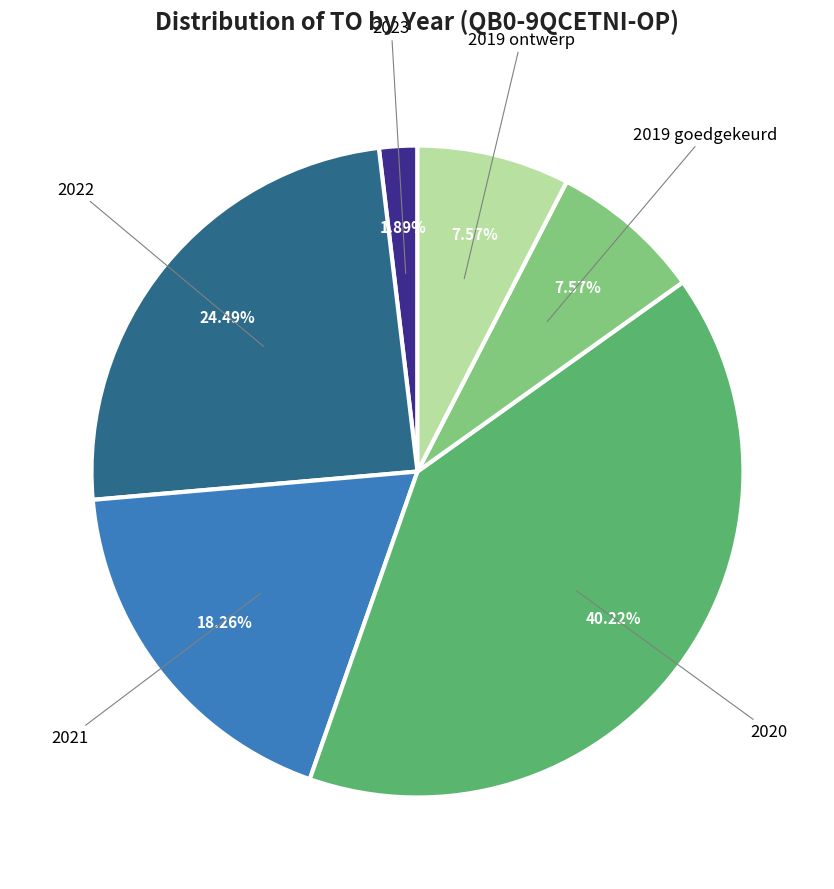

Does any single category account for the majority?

No